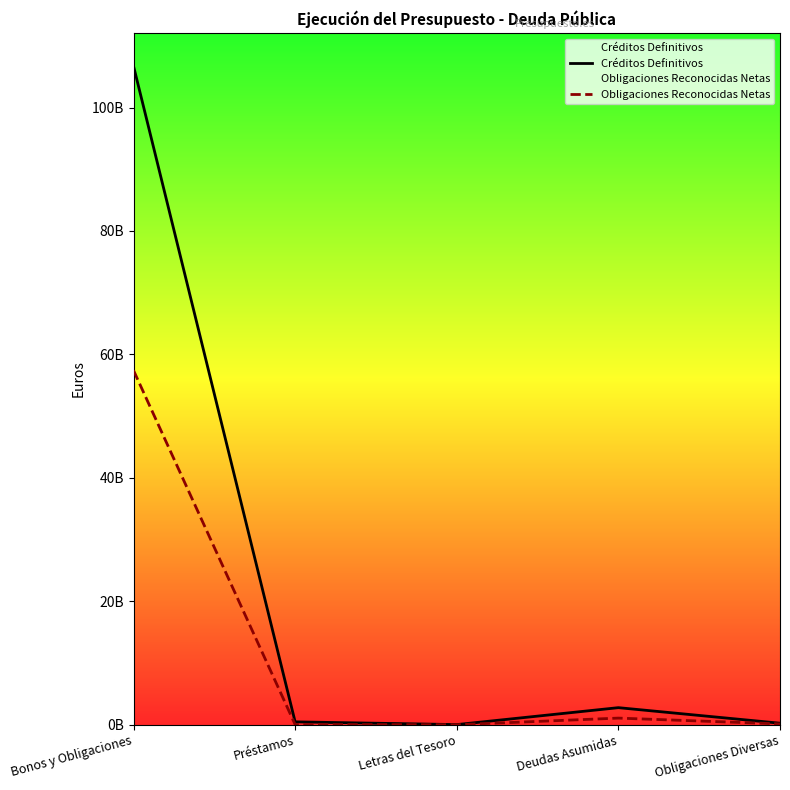

How many data points in Créditos Definitivos are less than 465347979?

2